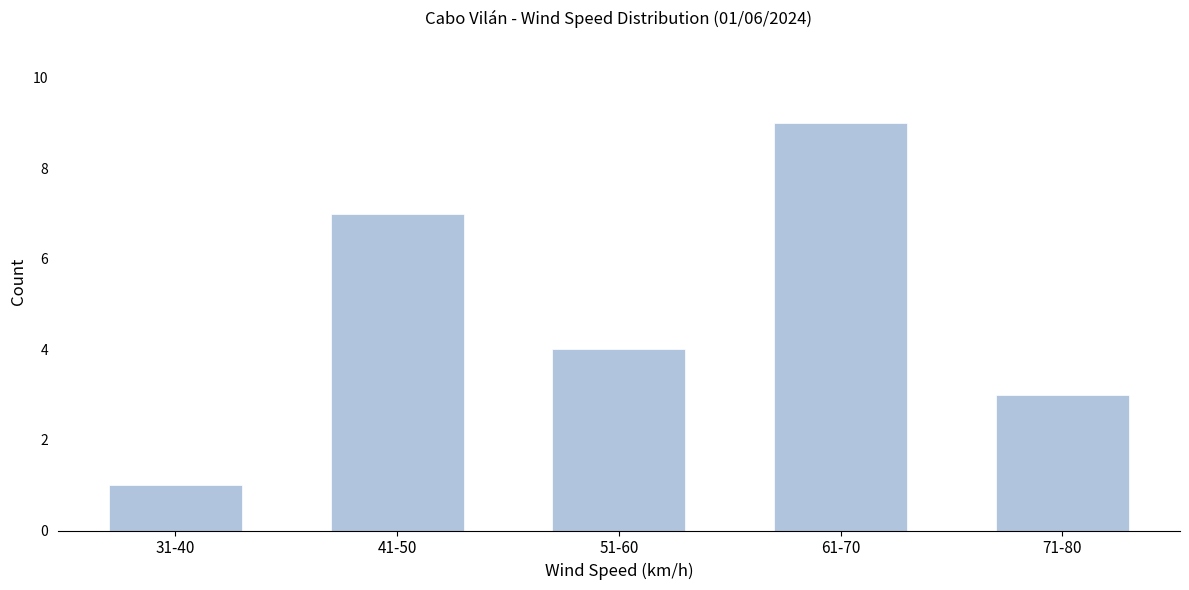

Reading right to left, list all the values displayed in this chart.

3	9	4	7	1